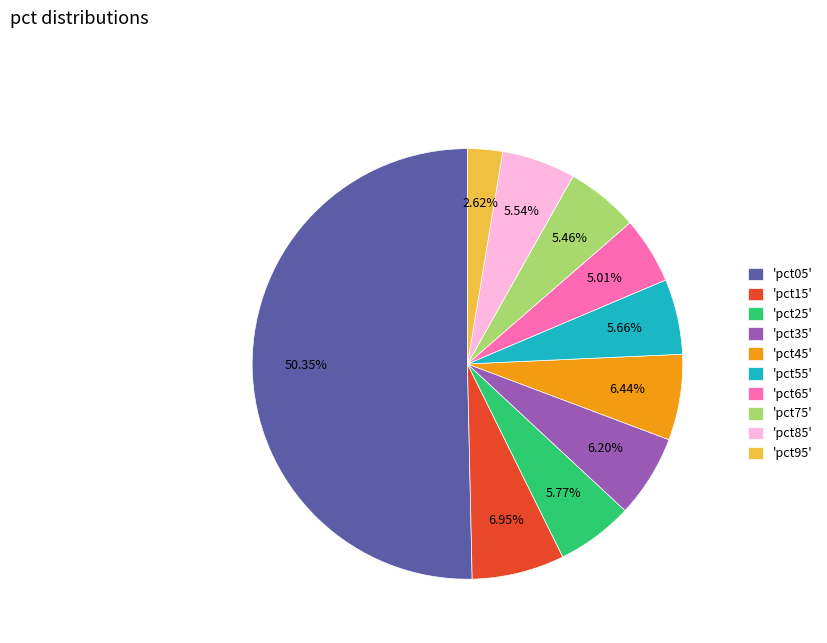

Which category accounts for the majority?

'pct05'